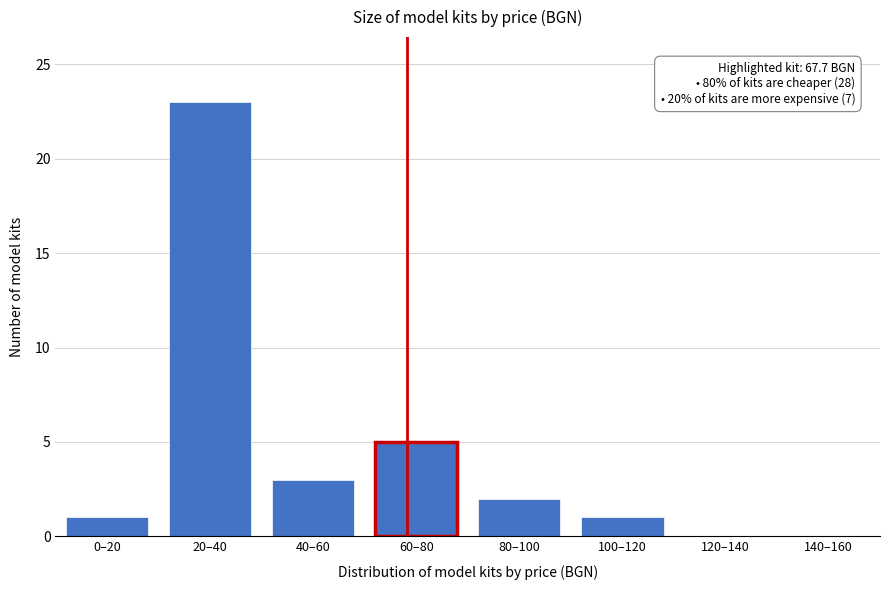

Reading left to right, what are all the values shown in this chart?

0–20=1	20–40=23	40–60=3	60–80=5	80–100=2	100–120=1	120–140=0	140–160=0